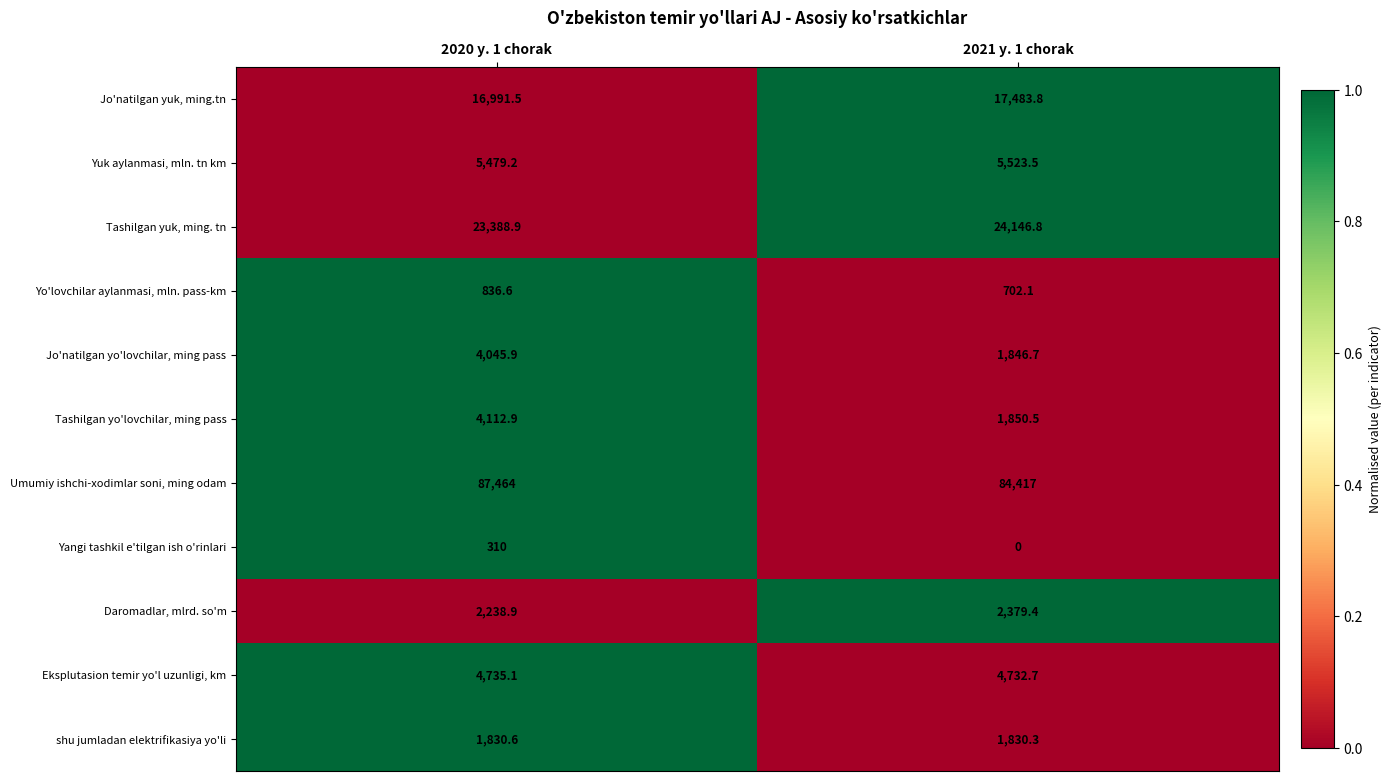

Rank the series at 2021 y. 1 chorak from lowest to highest value.

Yangi tashkil e'tilgan ish o'rinlari, Yo'lovchilar aylanmasi, mln. pass-km, shu jumladan elektrifikasiya yo'li, Jo'natilgan yo'lovchilar, ming pass, Tashilgan yo'lovchilar, ming pass, Daromadlar, mlrd. so'm, Eksplutasion temir yo'l uzunligi, km, Yuk aylanmasi, mln. tn km, Jo'natilgan yuk, ming.tn, Tashilgan yuk, ming. tn, Umumiy ishchi-xodimlar soni, ming odam